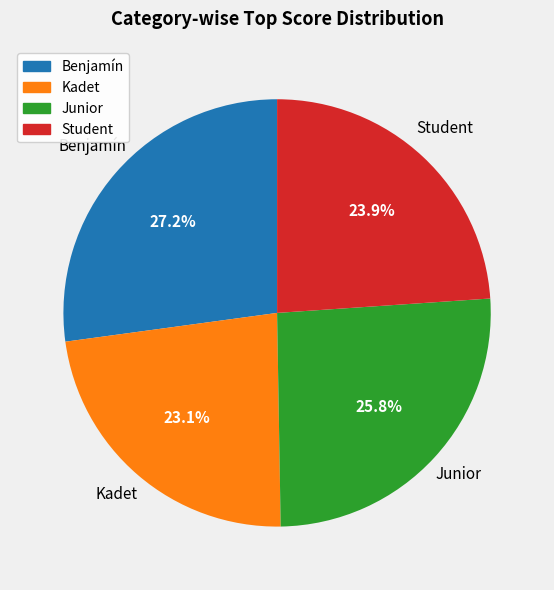

Is there a majority slice in this chart?

No